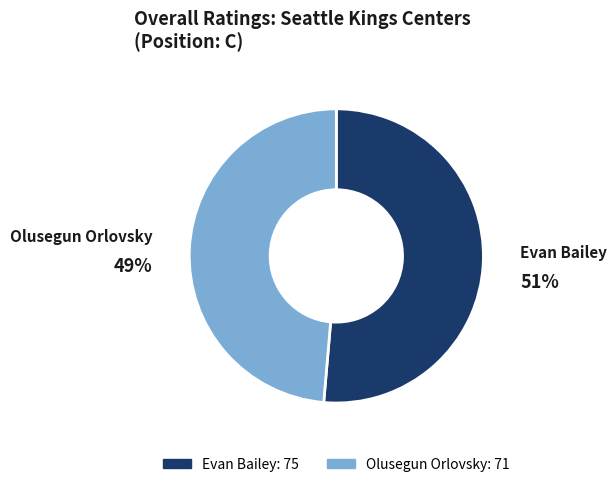

How many slices are in this pie chart?

2